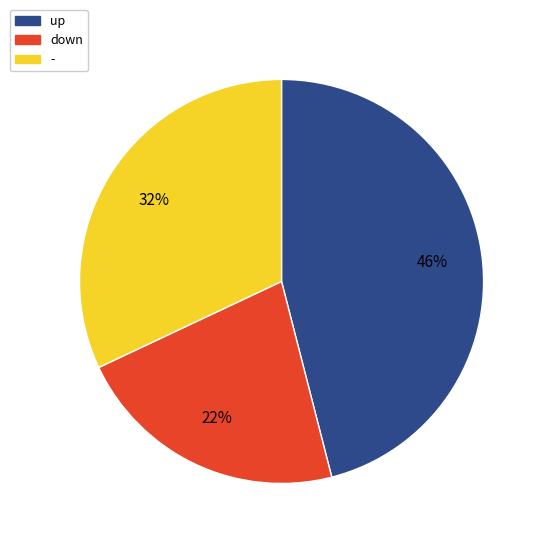

Which category has the smallest portion of the pie?

down